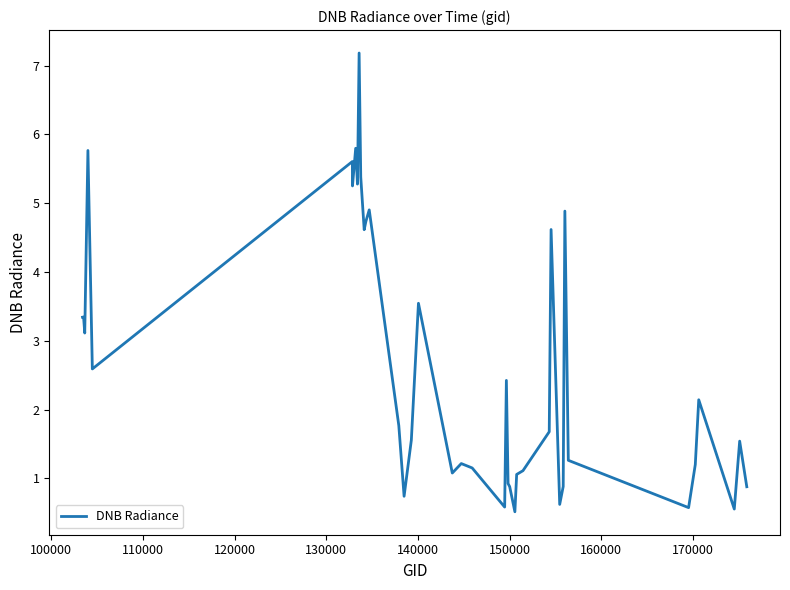

What is the greatest value displayed?

7.2